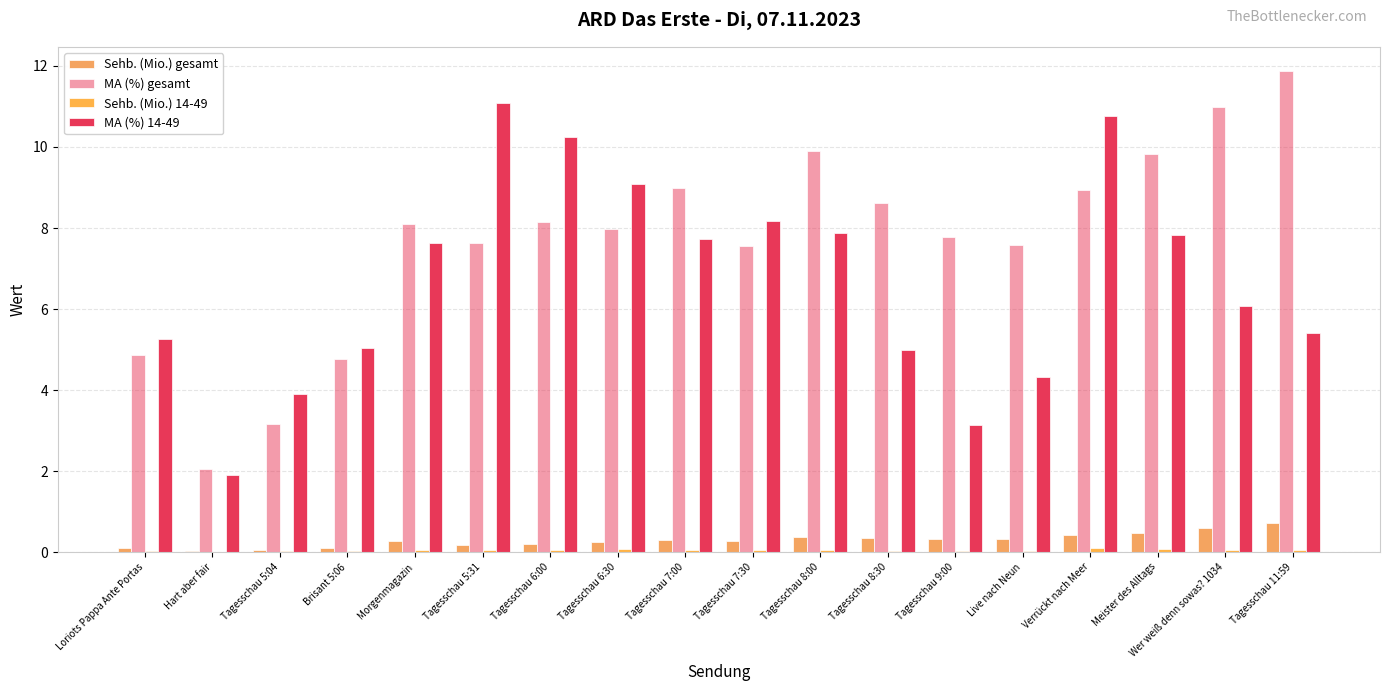

Where does the MA (%) 14-49 series first go above 7?

Morgenmagazin